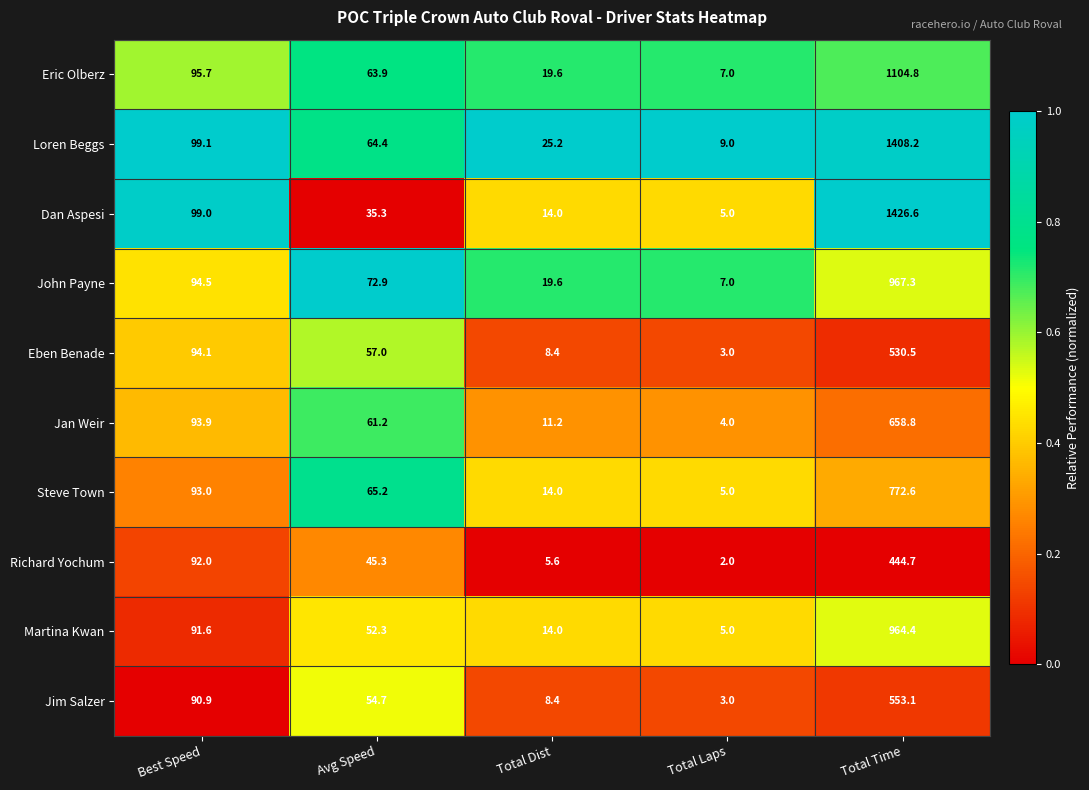

What is the difference between the highest and lowest values at Total Dist?

19.6